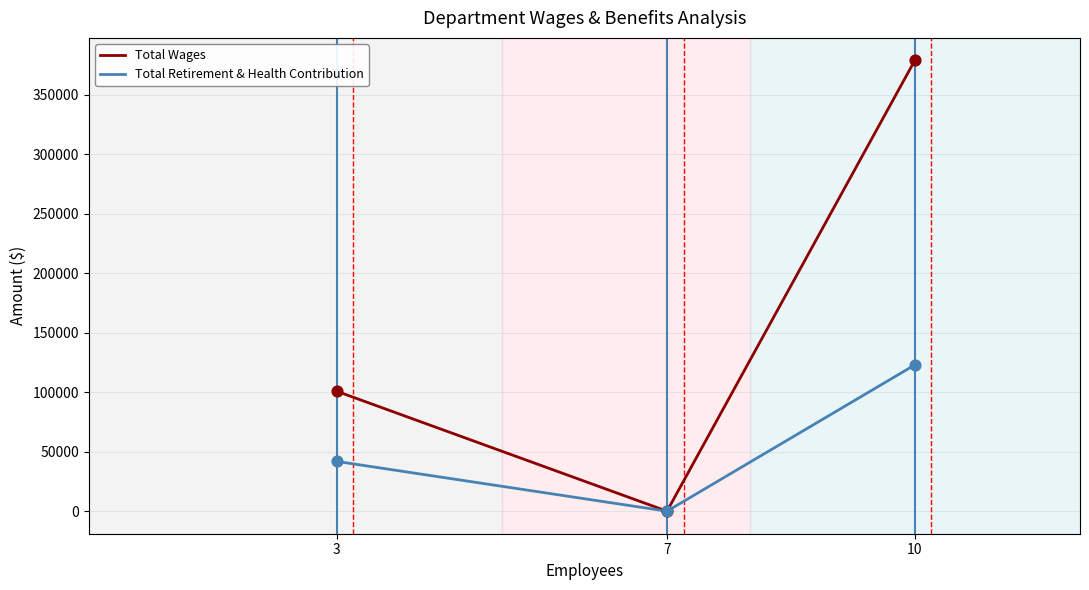

What are all the series names shown in the legend?

Total Wages, Total Retirement & Health Contribution